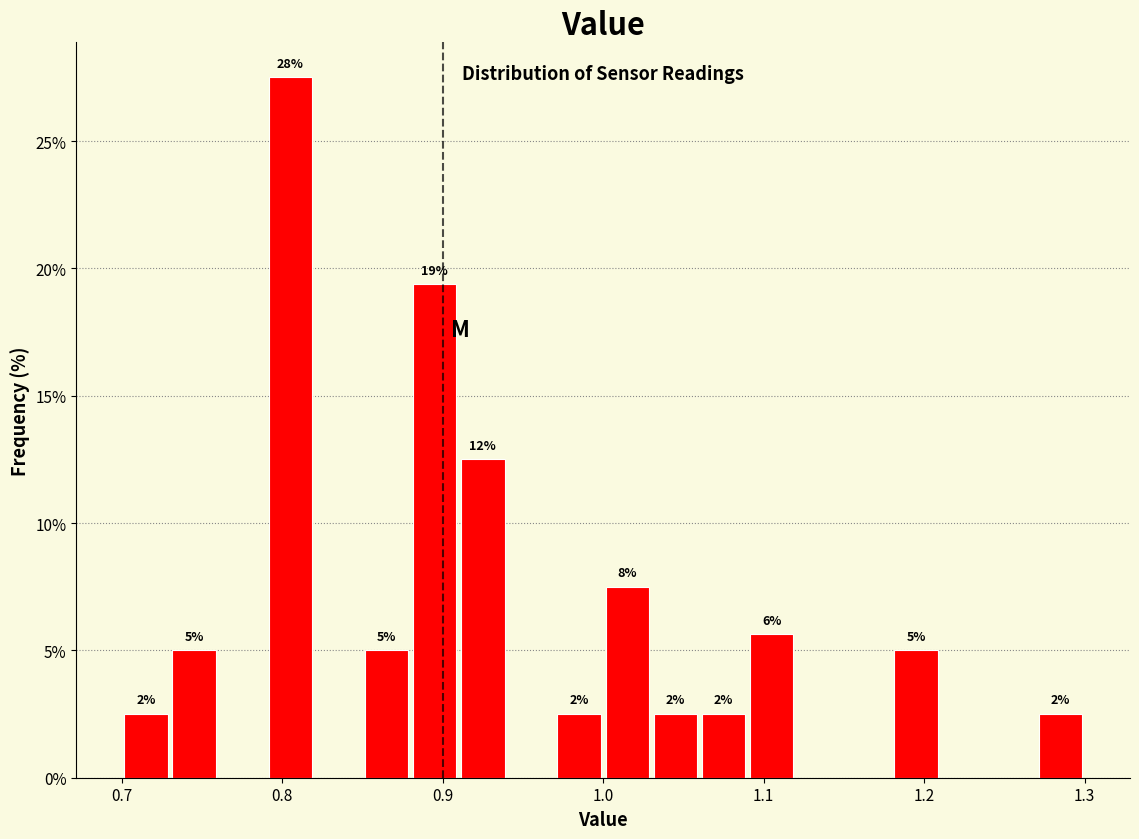

Read against the x-axis, roughly where is the centre of the tallest bar?

0.81